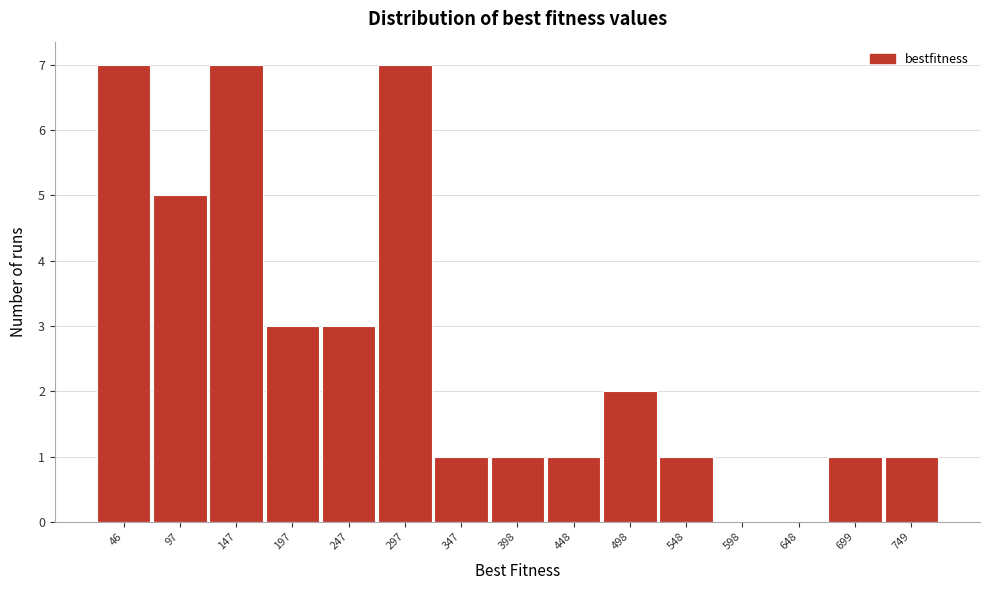

Reading left to right, extract all data points from this chart.

46=7	97=5	147=7	197=3	247=3	297=7	347=1	398=1	448=1	498=2	548=1	598=0	648=0	699=1	749=1